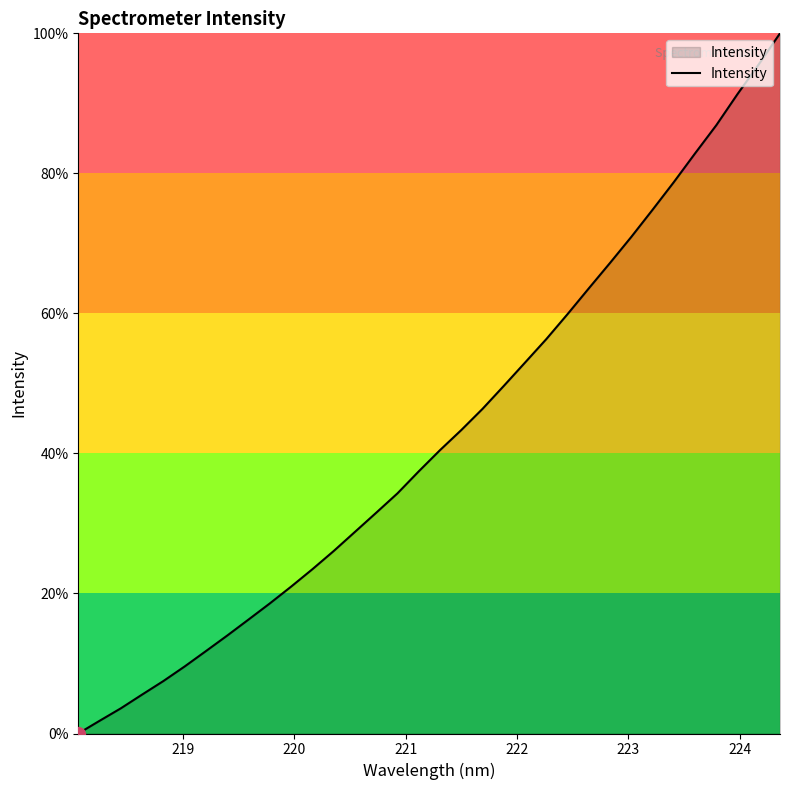

True or false: there are more than 1 points higher than both neighbors.

False